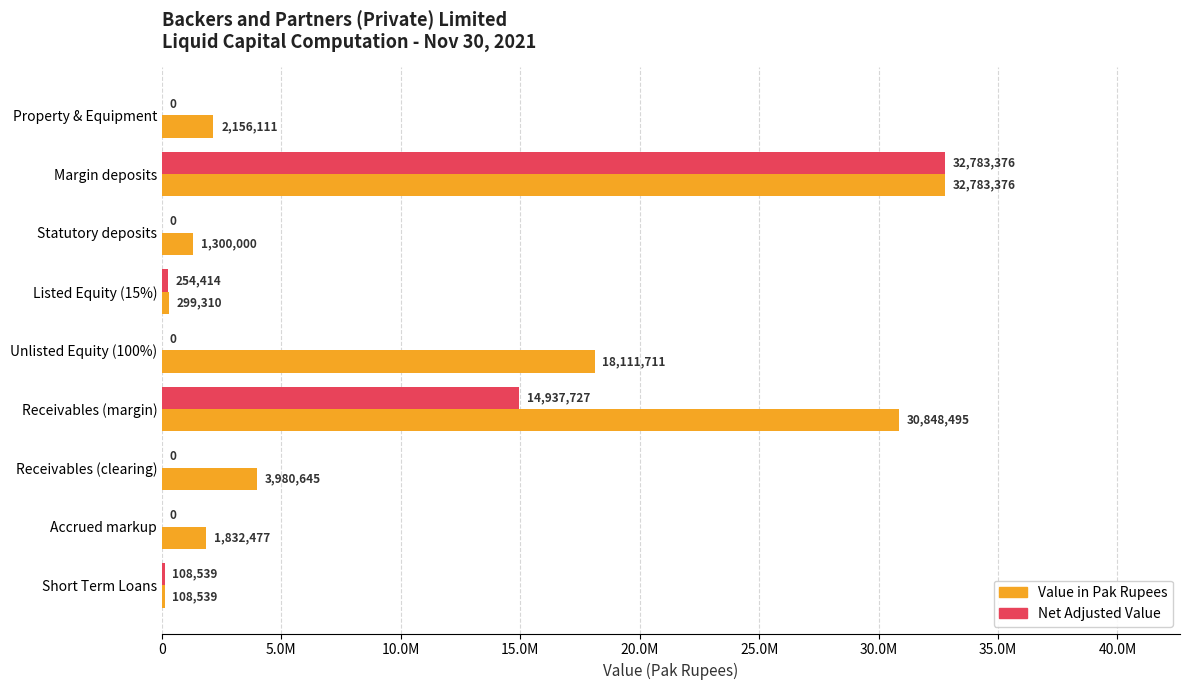

What are all the series names shown in the legend?

Value in Pak Rupees, Net Adjusted Value